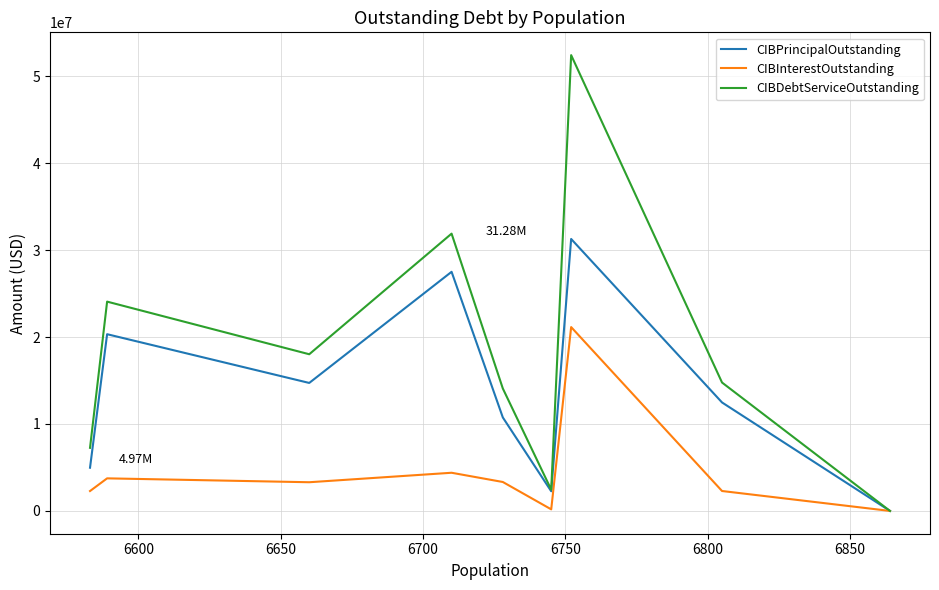

Which series has the largest total across all categories?

CIBDebtServiceOutstanding